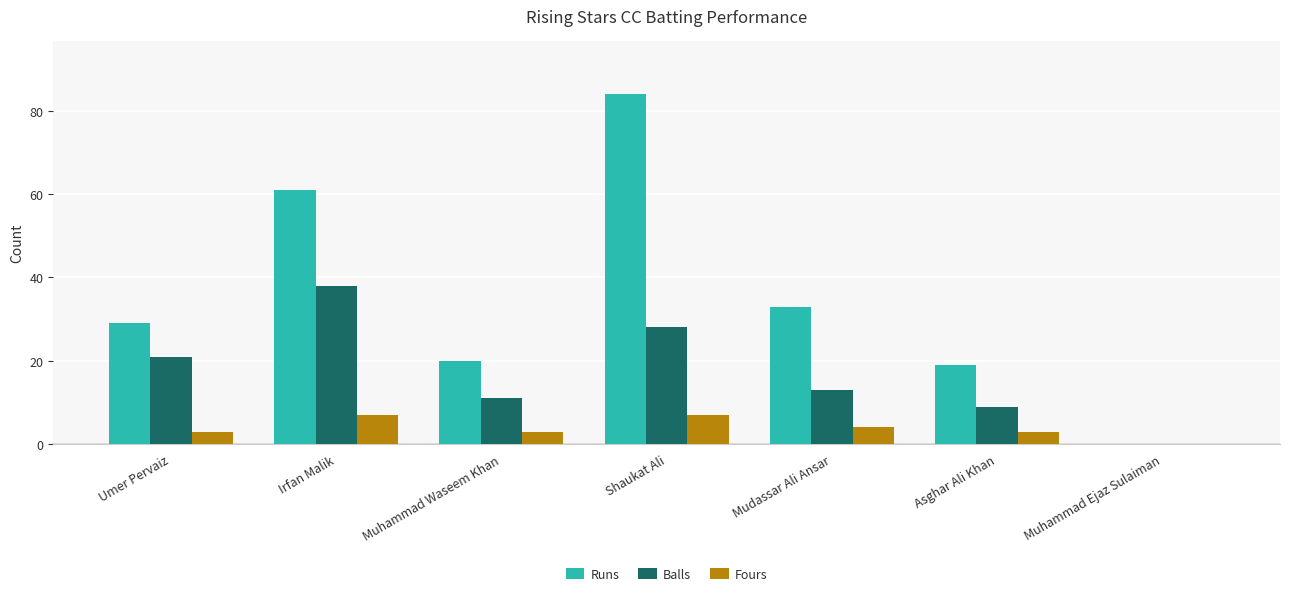

What is the sum of all Balls values?

120